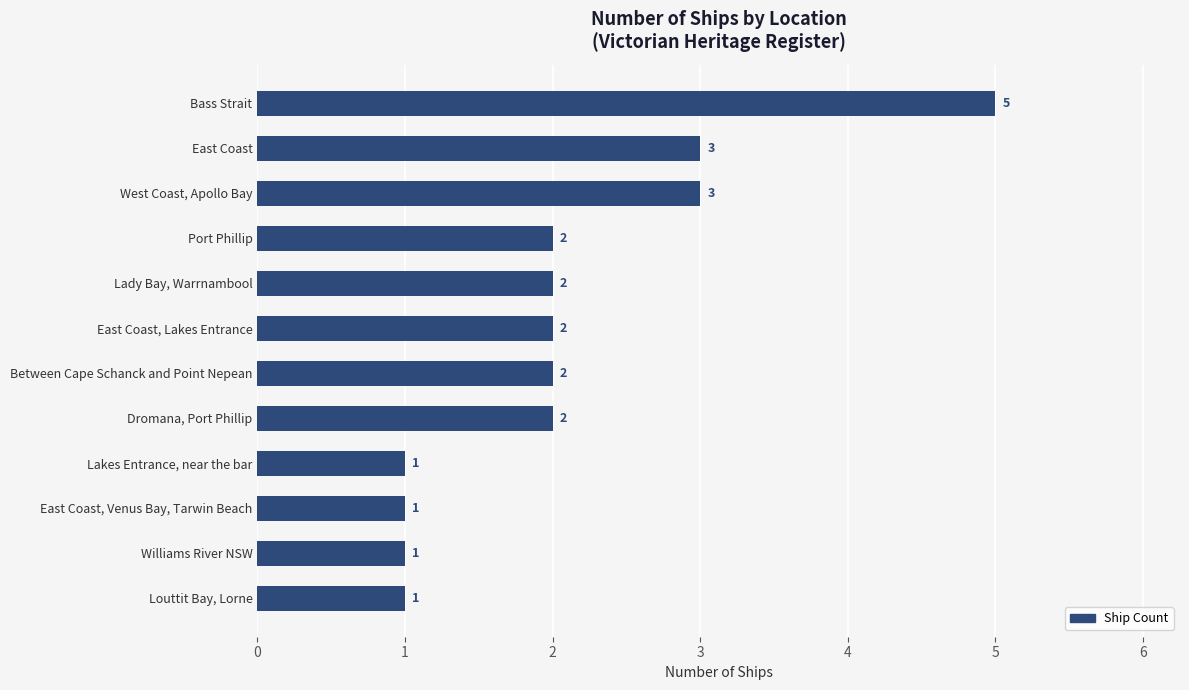

Reading top to bottom, list all the values displayed in this chart.

Bass Strait=5	East Coast=3	West Coast, Apollo Bay=3	Port Phillip=2	Lady Bay, Warrnambool=2	East Coast, Lakes Entrance=2	Between Cape Schanck and Point Nepean=2	Dromana, Port Phillip=2	Lakes Entrance, near the bar=1	East Coast, Venus Bay, Tarwin Beach=1	Williams River NSW=1	Louttit Bay, Lorne=1